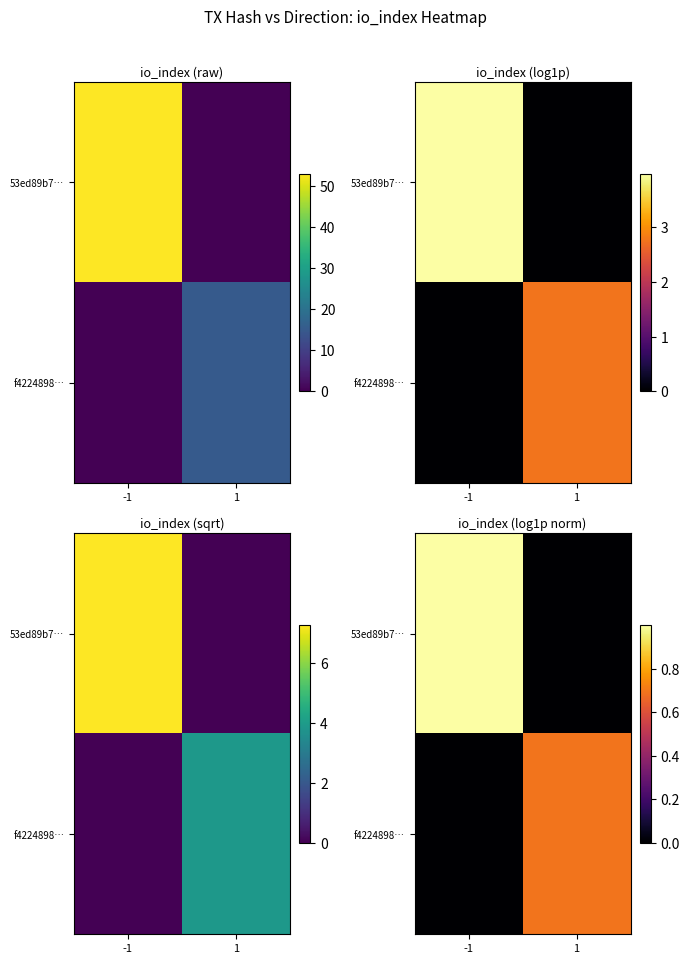

At which label is f4224898… closest to 0?

-1